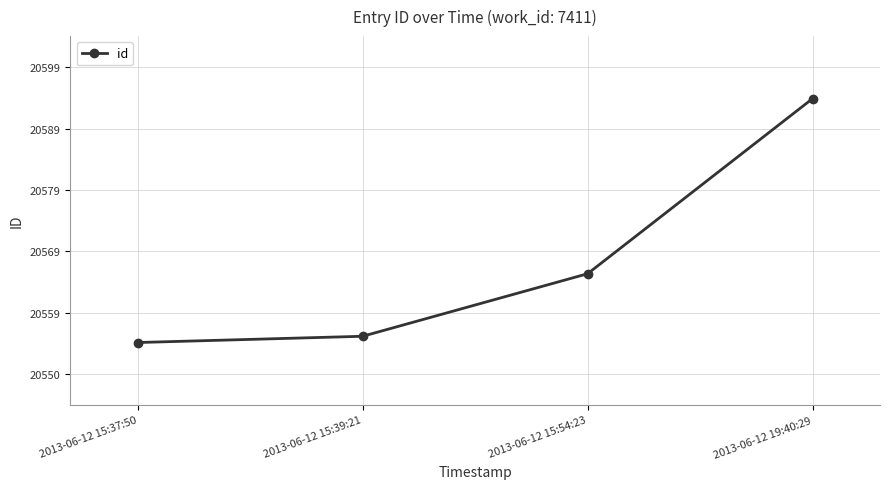

What is the average value?

20568